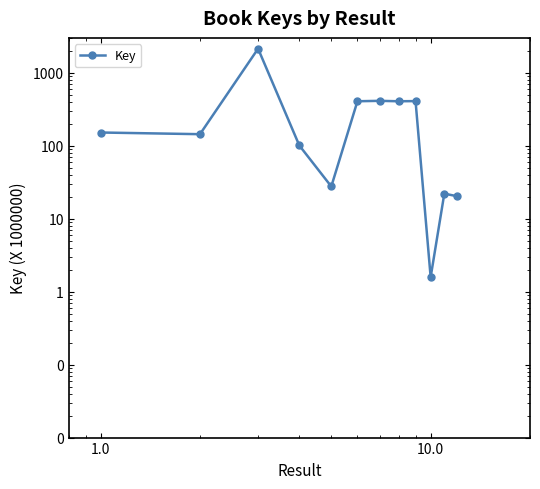

What is the average value?

352.9